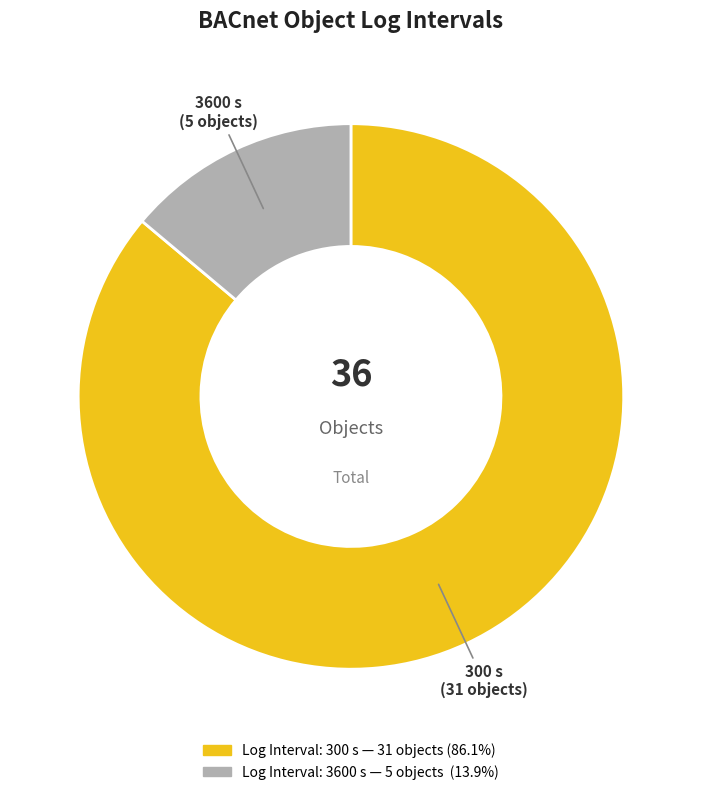

Is there any slice that represents more than half of the pie?

Yes